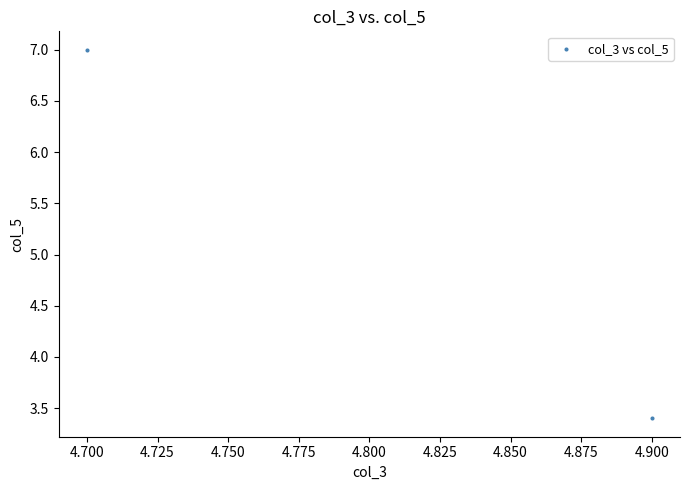

What is the average Y value?

5.2